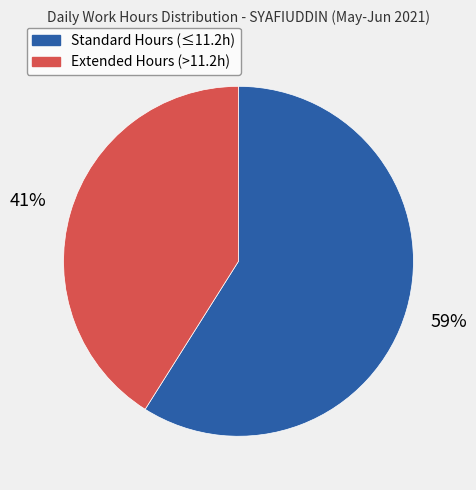

To the nearest percent, what is the average slice percentage?

50%